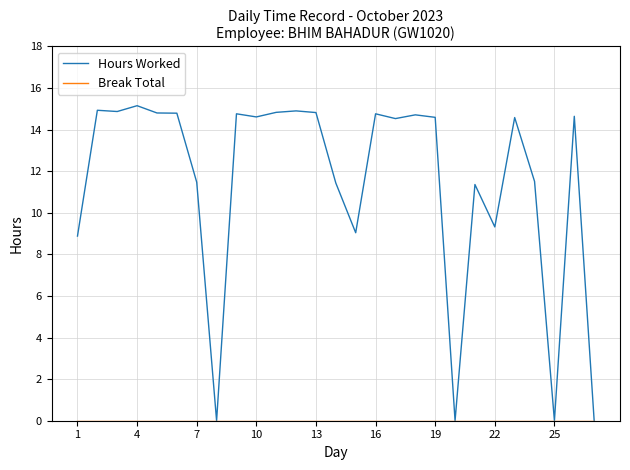

What is the sum of all Hours Worked values?

309.3